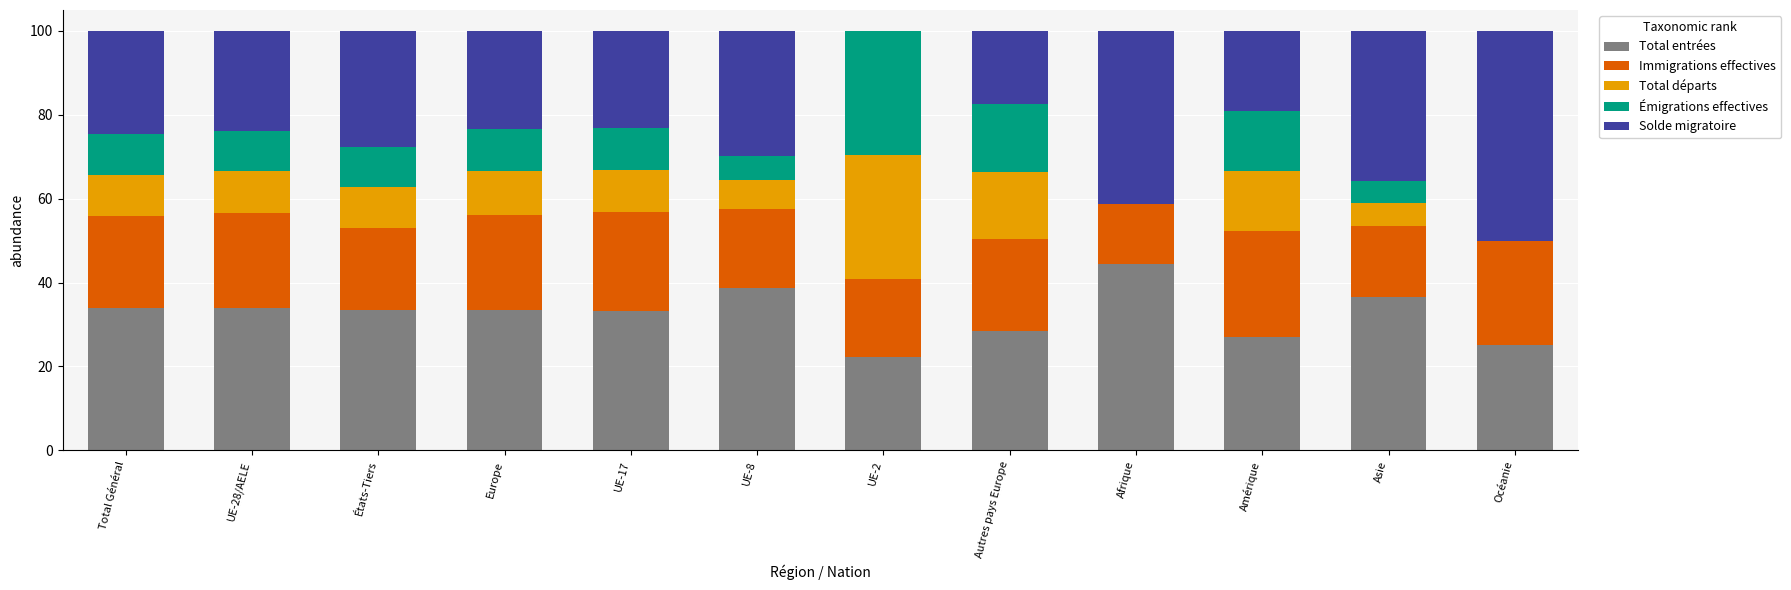

Which category has the highest value in the Total entrées series?

Afrique